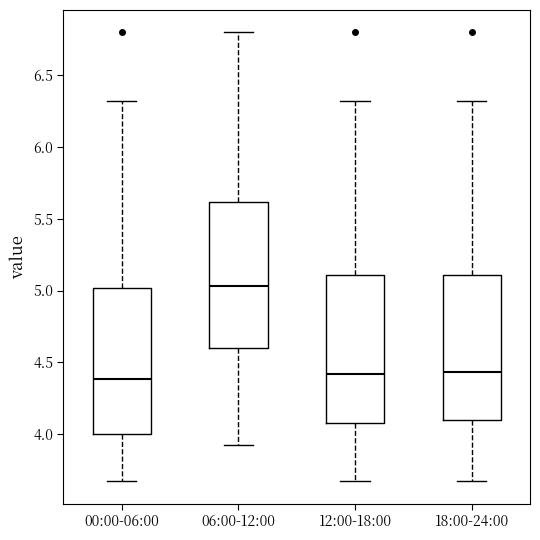

Reading left to right, read every box against the y-axis: the position of its median line, the range the box covers, and the ends of its whiskers. The values are not printed on the chart, so give them approximately, as read against the axis.

00:00-06:00: median 4.40, box 4.00 to 5.00, whiskers 3.65 to 6.30
06:00-12:00: median 5.05, box 4.60 to 5.60, whiskers 3.90 to 6.80
12:00-18:00: median 4.40, box 4.10 to 5.10, whiskers 3.65 to 6.30
18:00-24:00: median 4.45, box 4.10 to 5.10, whiskers 3.65 to 6.30